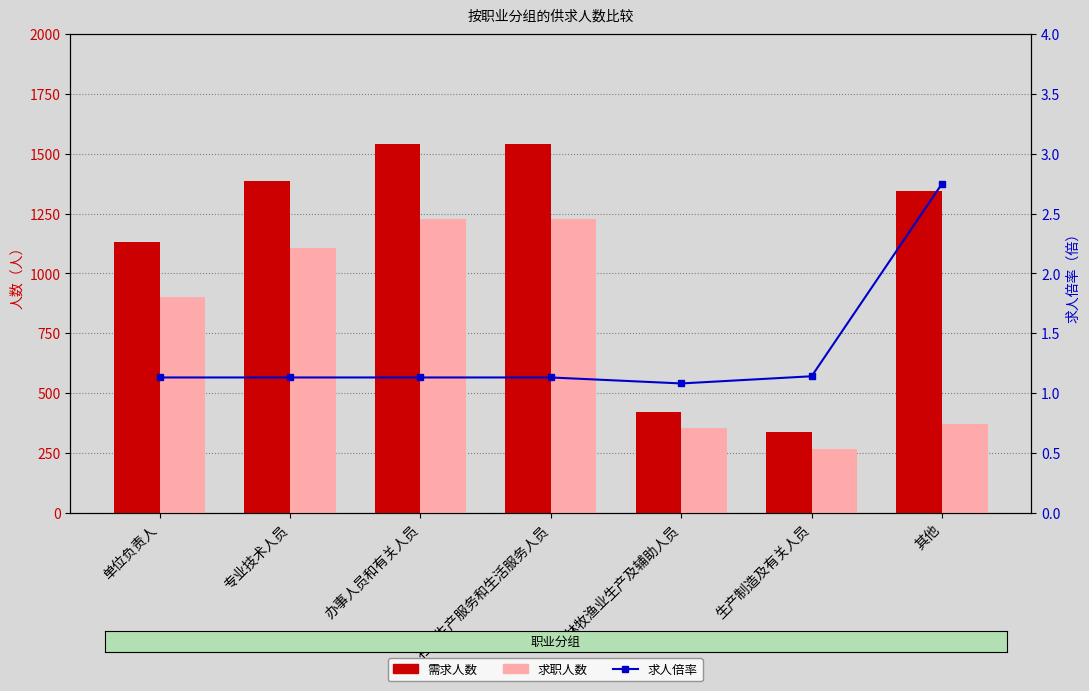

What is the approximate value of 求人倍率 at 农林牧渔业生产及辅助人员?

1.1